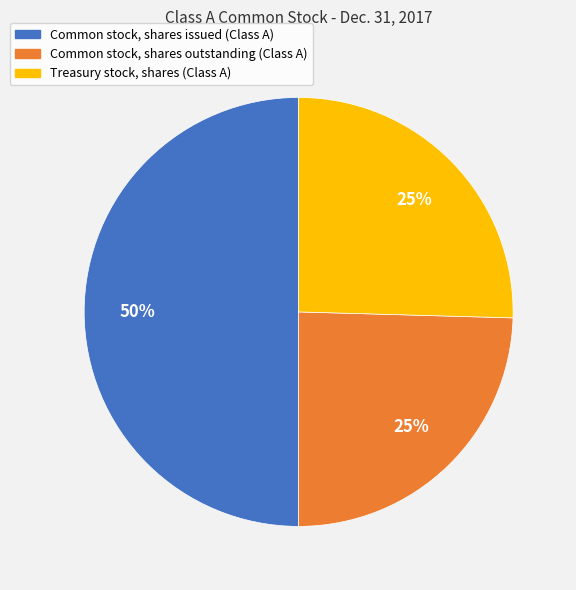

Is the sum of Common stock, shares issued (Class A) and Treasury stock, shares (Class A) greater than half?

Yes